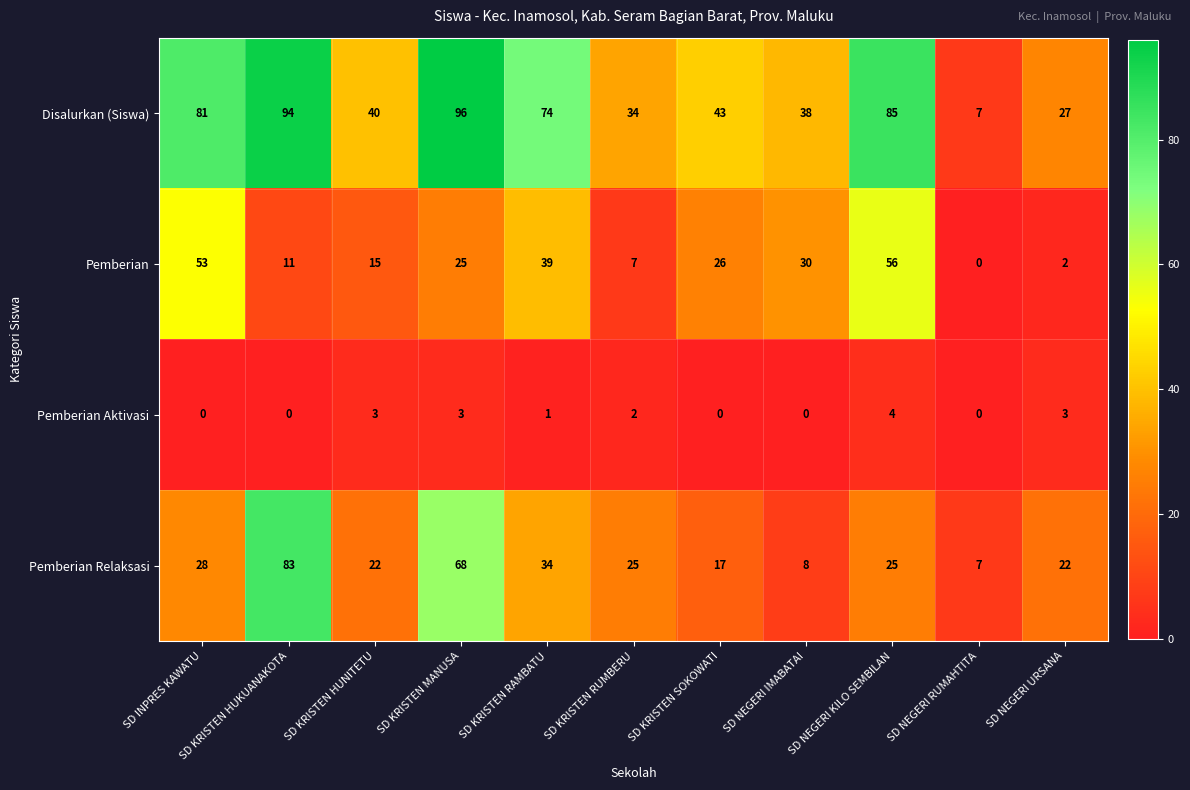

Which category has the highest value across all series?

SD KRISTEN MANUSA